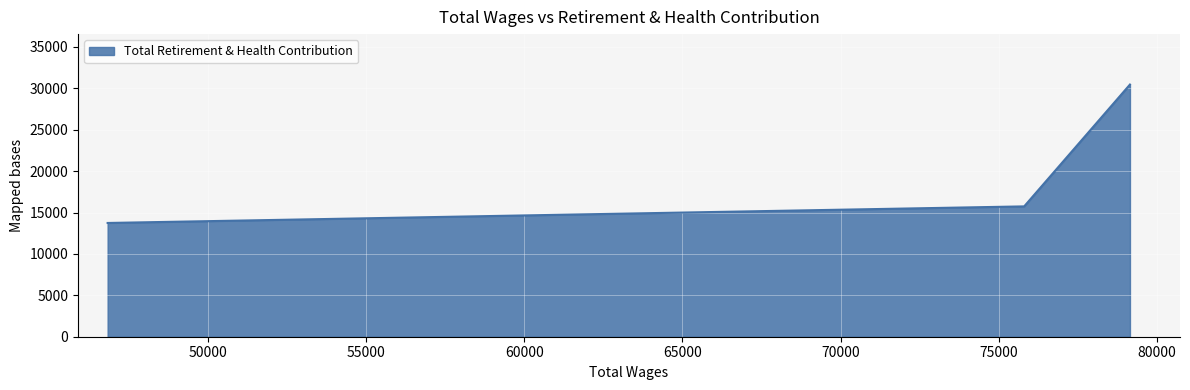

What is the difference between the maximum and minimum values?

16718